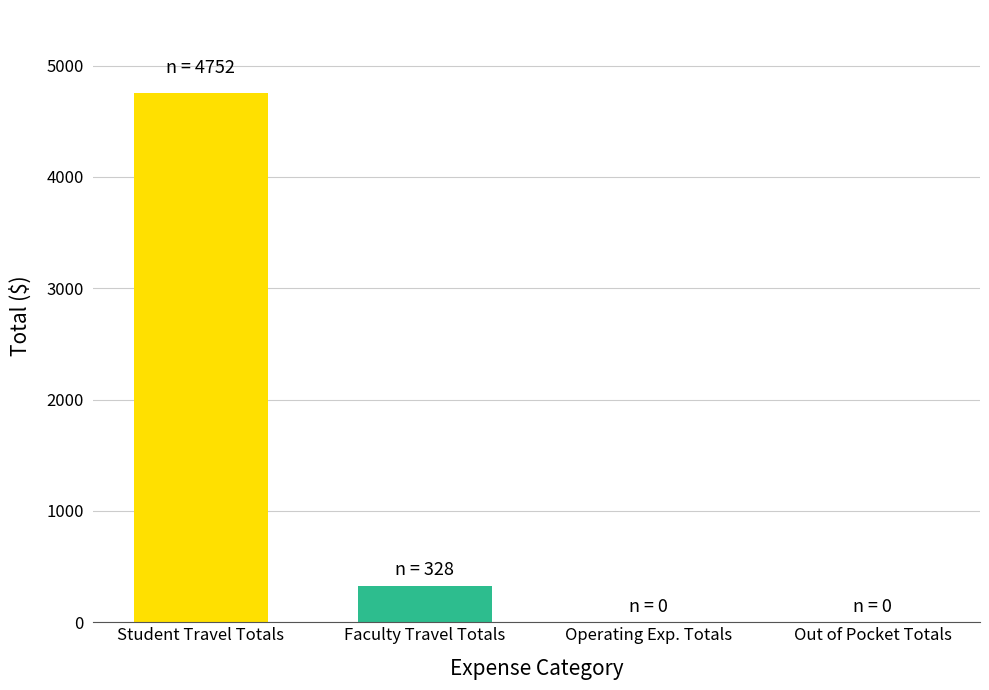

True or false: the data shows 536 at Faculty Travel Totals.

False